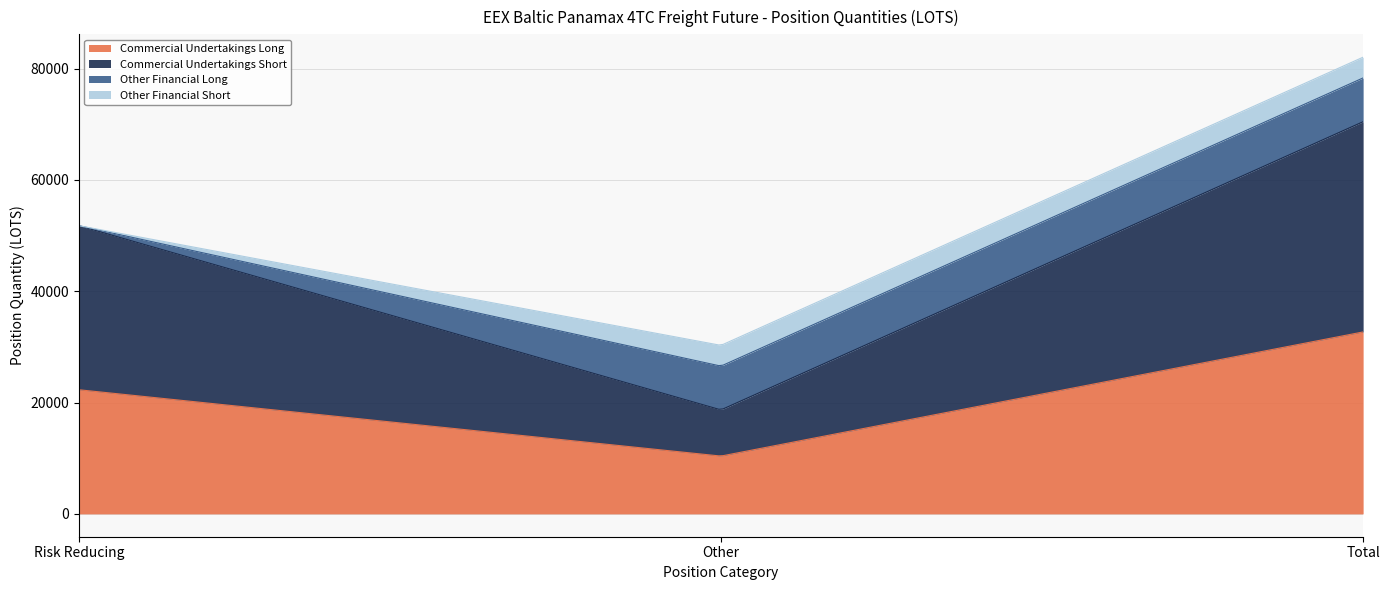

What is the sum of all Other Financial Long values?

15732.2